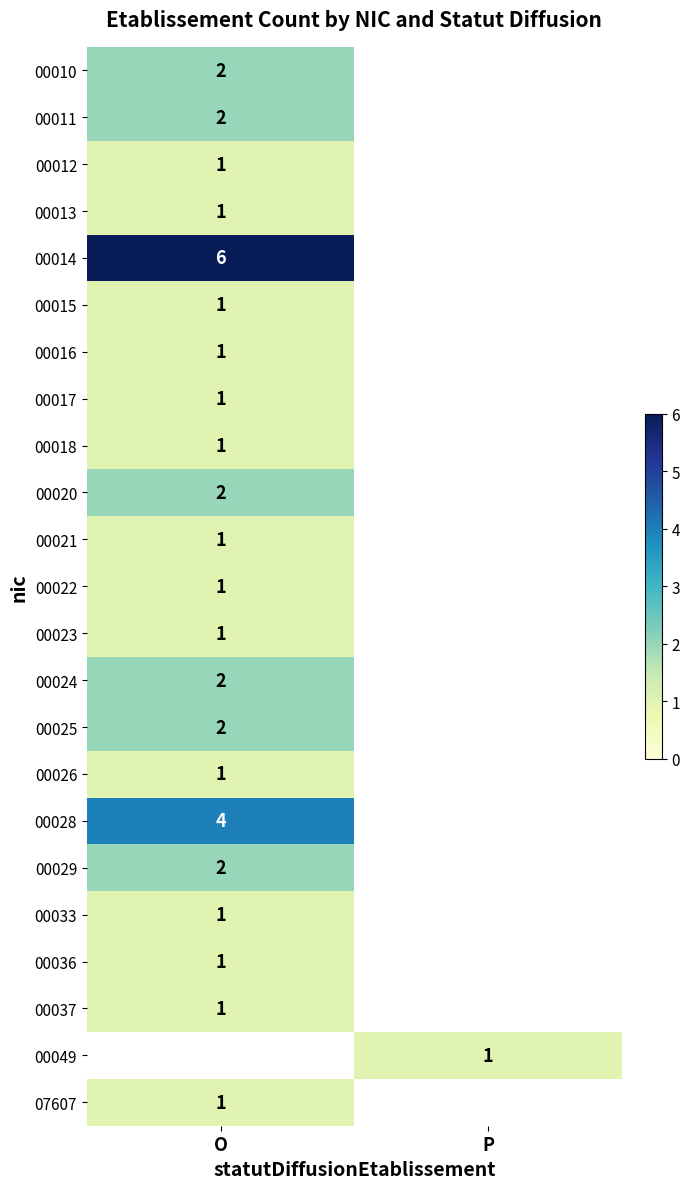

What is the minimum value shown in the chart?

1.0